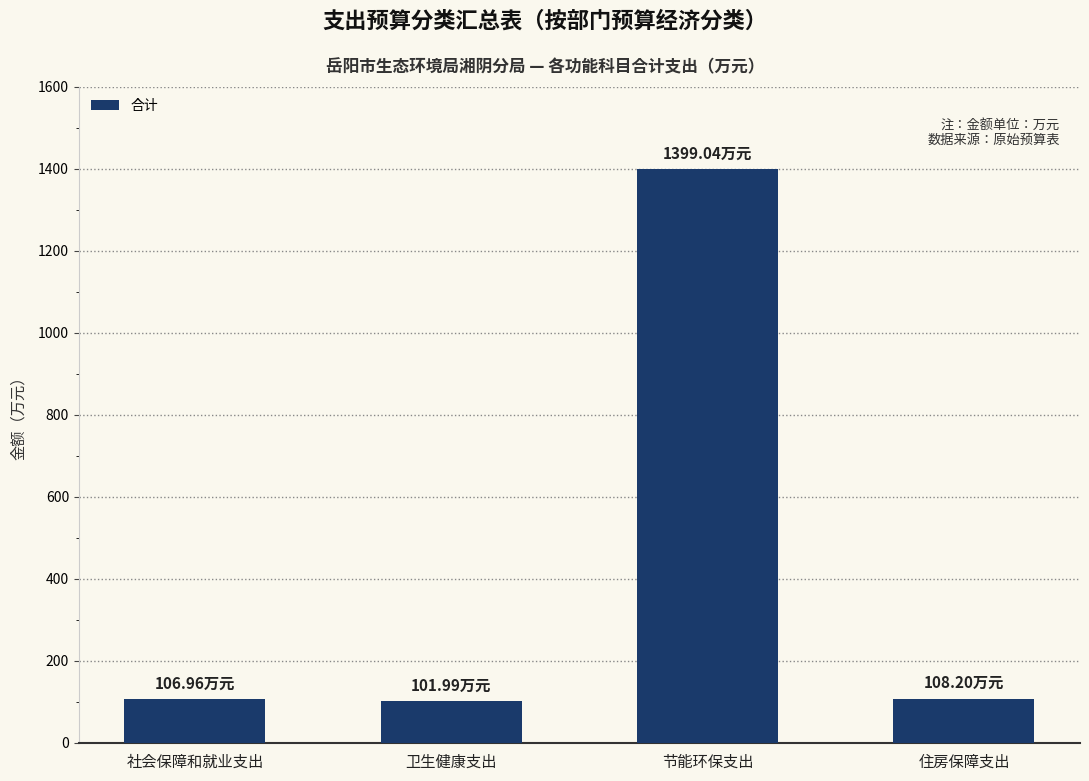

Count the number of categories in the chart.

4